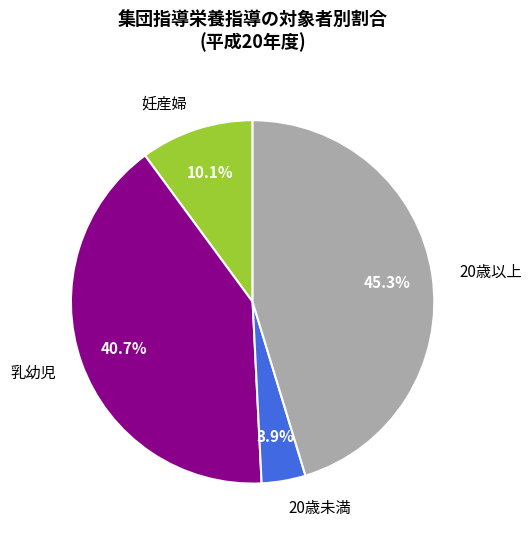

To the nearest percent, what percentage of the pie is 妊産婦?

10%